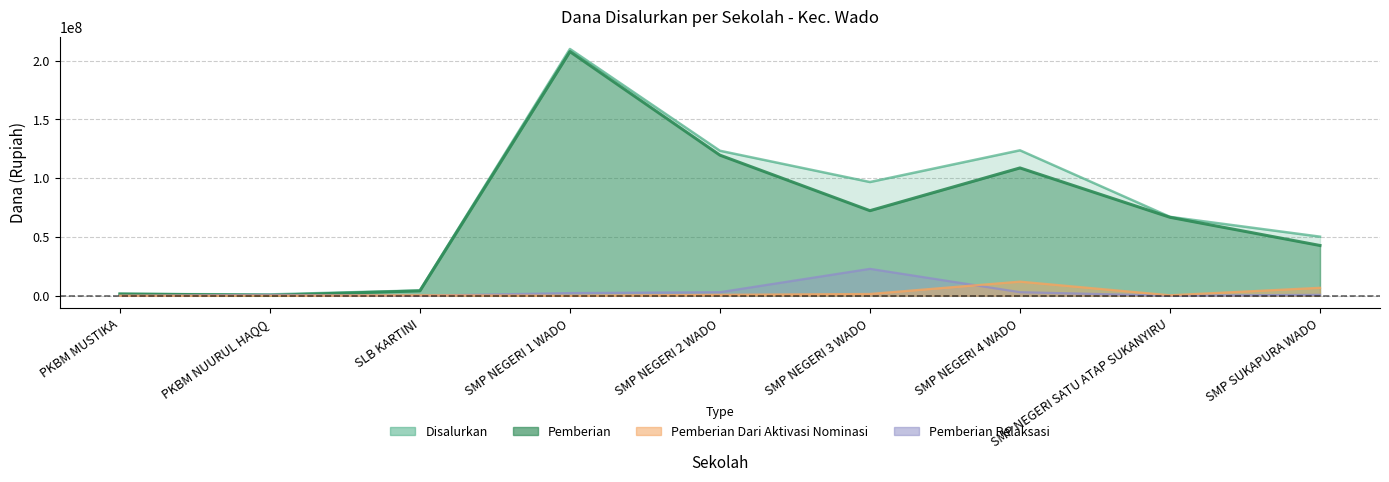

What is the difference between the maximum and second lowest values in the Pemberian series?

206250000